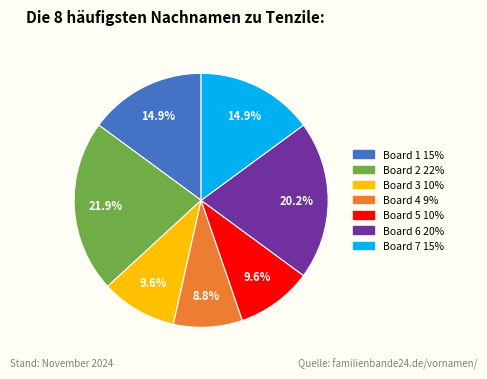

How many segments does this pie chart have?

7